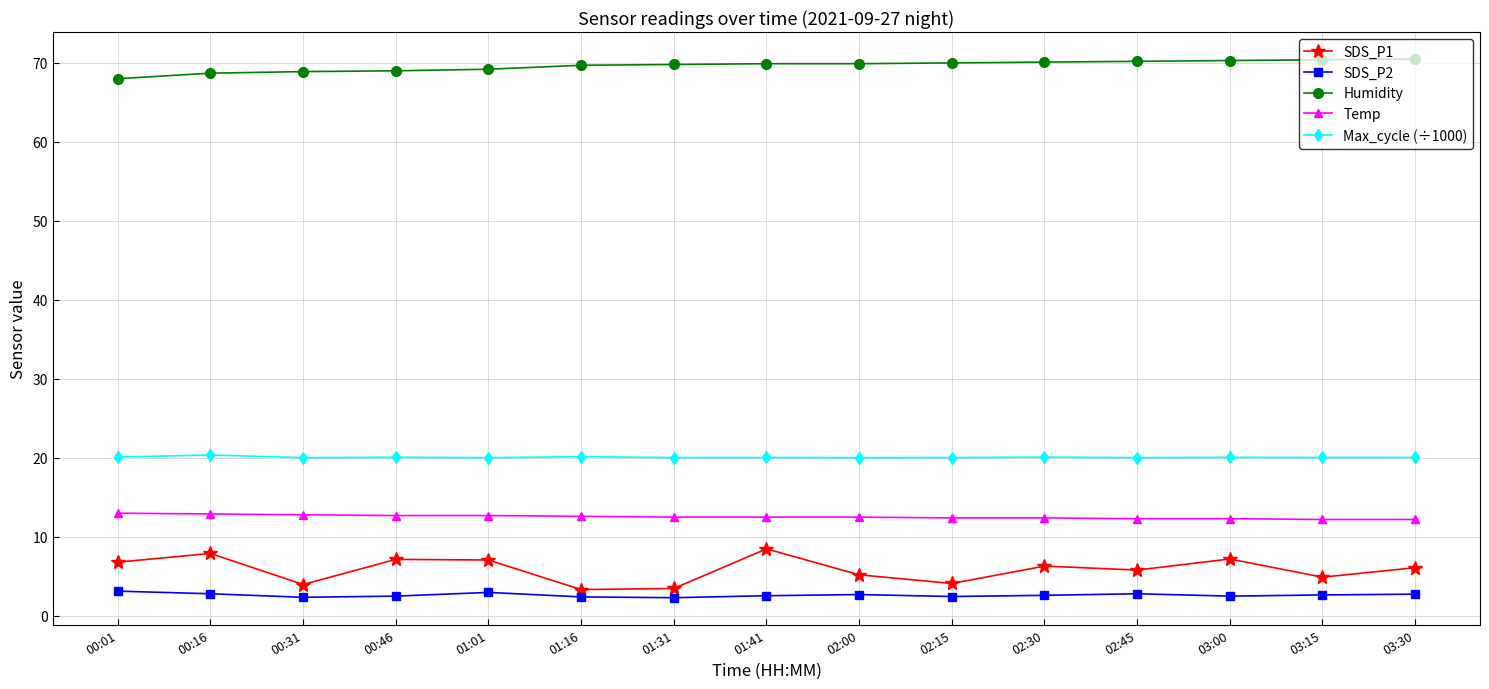

Which series has the largest total across all categories?

Humidity